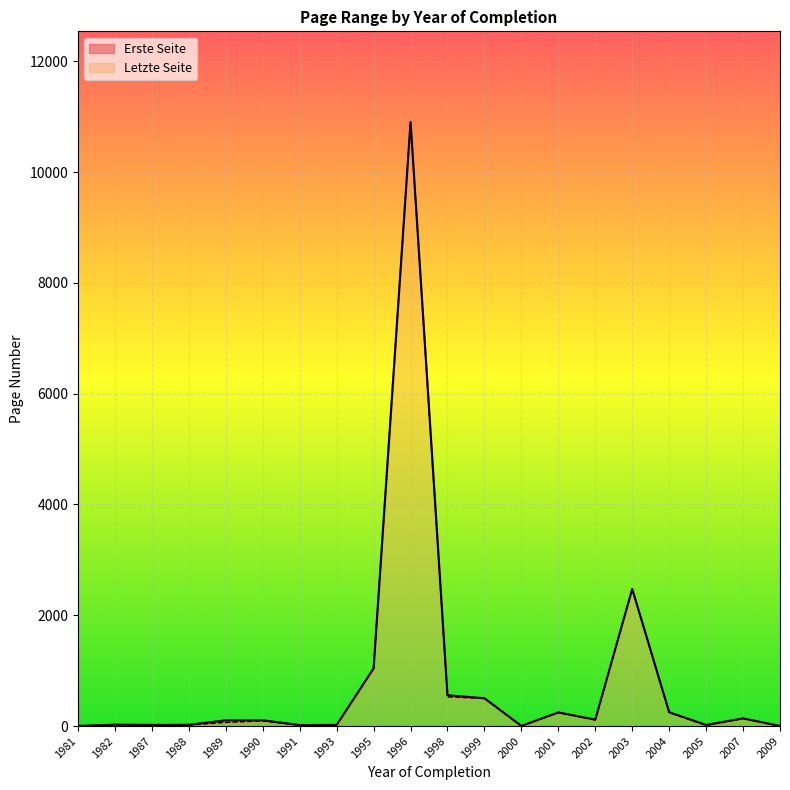

How many categories are shown in the chart?

20